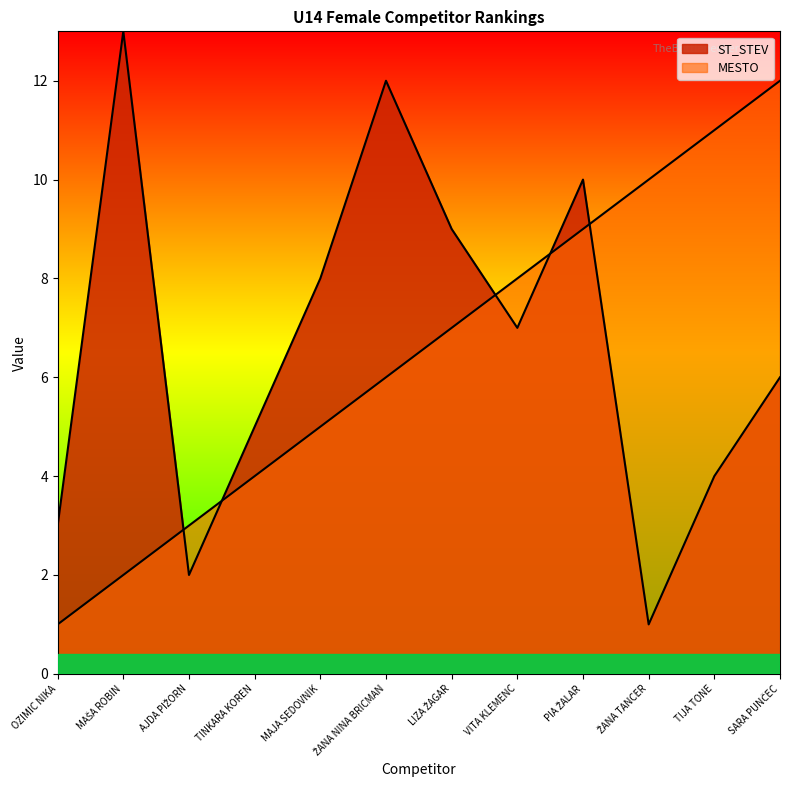

Is it true that MESTO equals 8 at VITA KLEMENC?

True